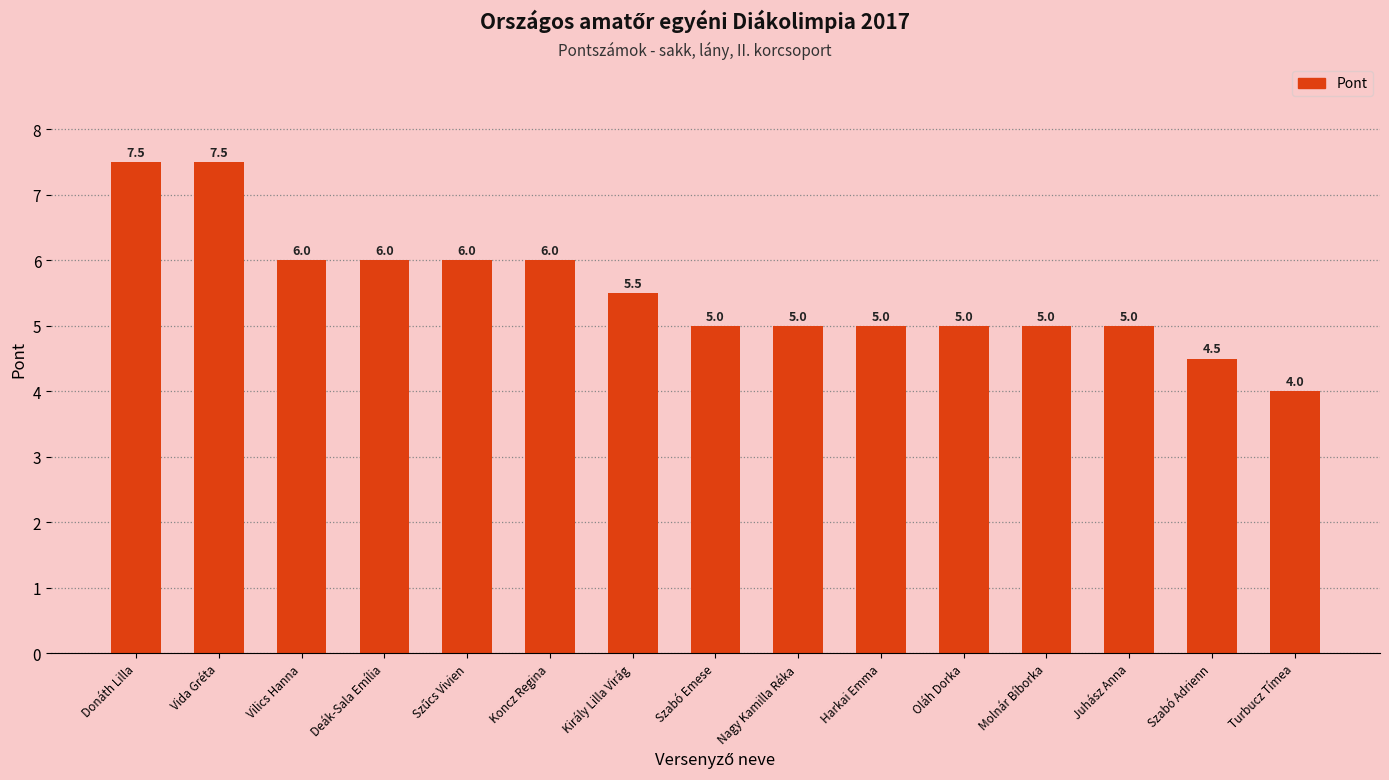

Where does the data first go above 5?

Donáth Lilla